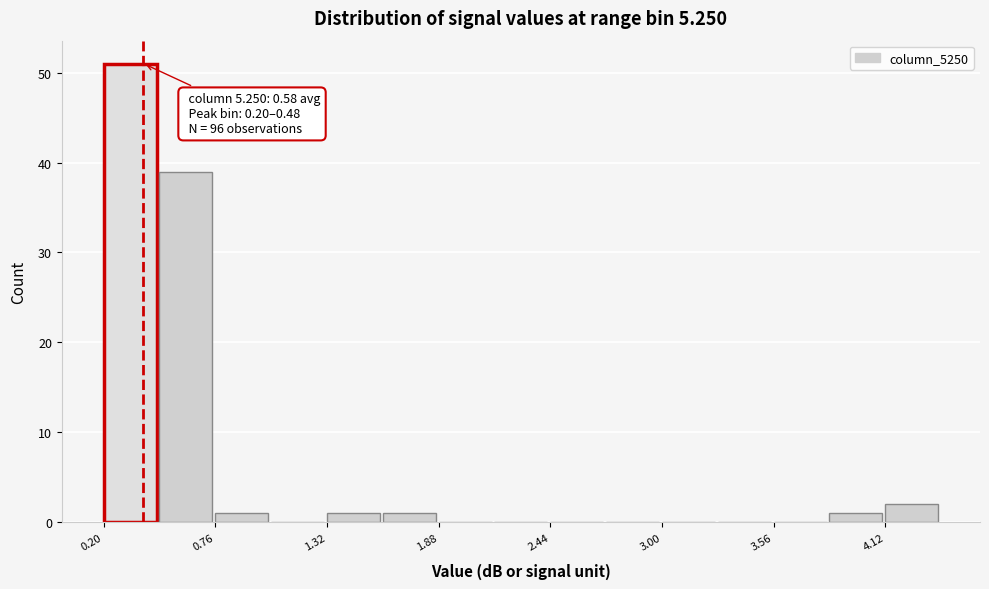

Around what value on the x-axis is the tallest bar? Give the approximate position of its centre, as read against the axis.

0.3